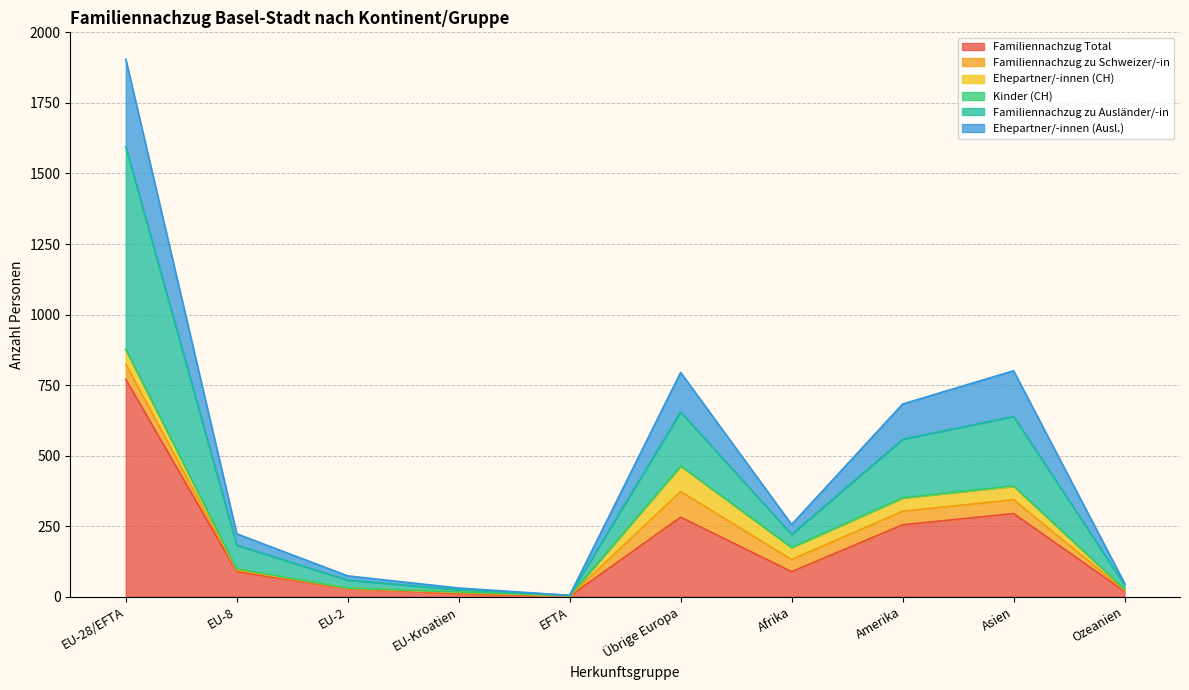

What is the highest value of the Familiennachzug Total series?

771